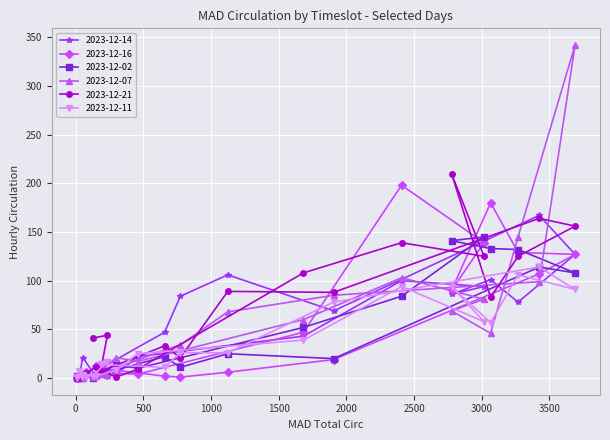

Which series has the largest total across all categories?

2023-12-21